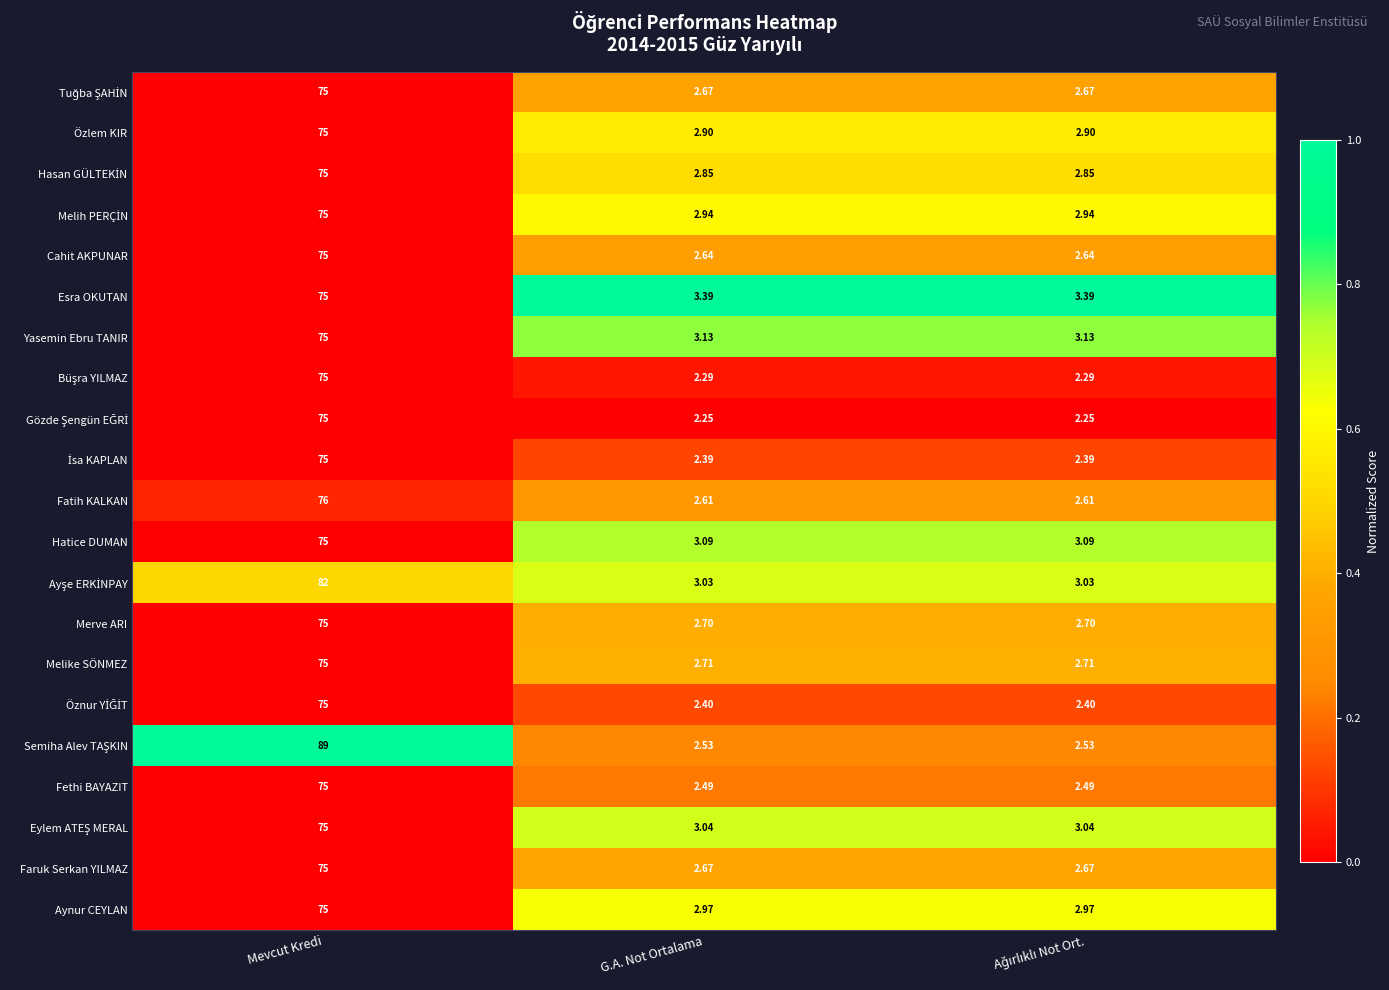

At which category is the sum across all series the highest?

Mevcut Kredi